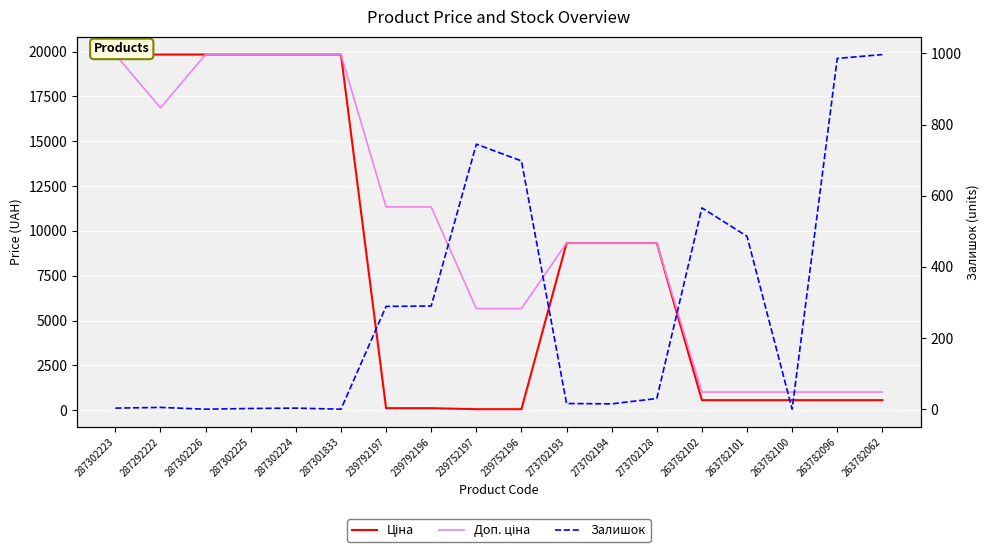

At how many categories does at least one series exceed 1258?

13